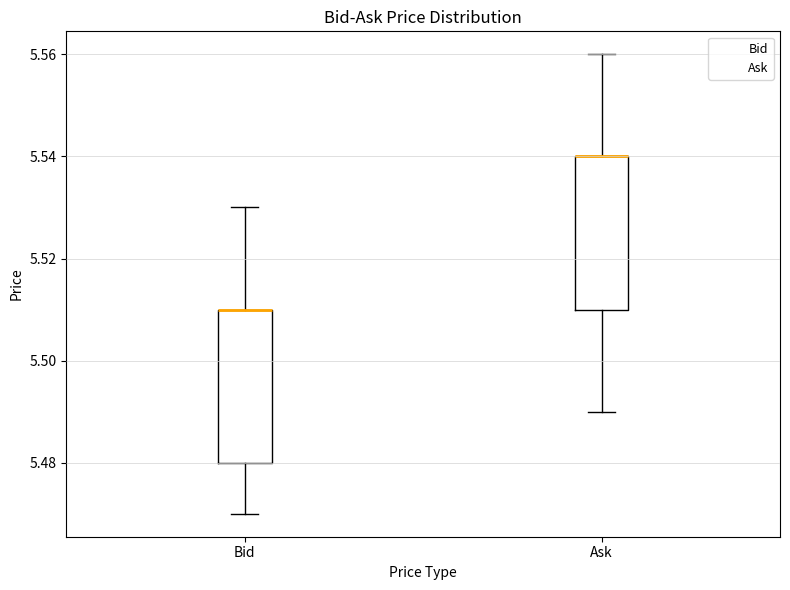

Reading left to right, read every box against the y-axis: the position of its median line, the range the box covers, and the ends of its whiskers. The values are not printed on the chart, so give them approximately, as read against the axis.

Bid: median 5.51 (drawn on the box's upper edge), box 5.48 to 5.51, whiskers 5.47 to 5.53
Ask: median 5.54 (drawn on the box's upper edge), box 5.51 to 5.54, whiskers 5.49 to 5.56